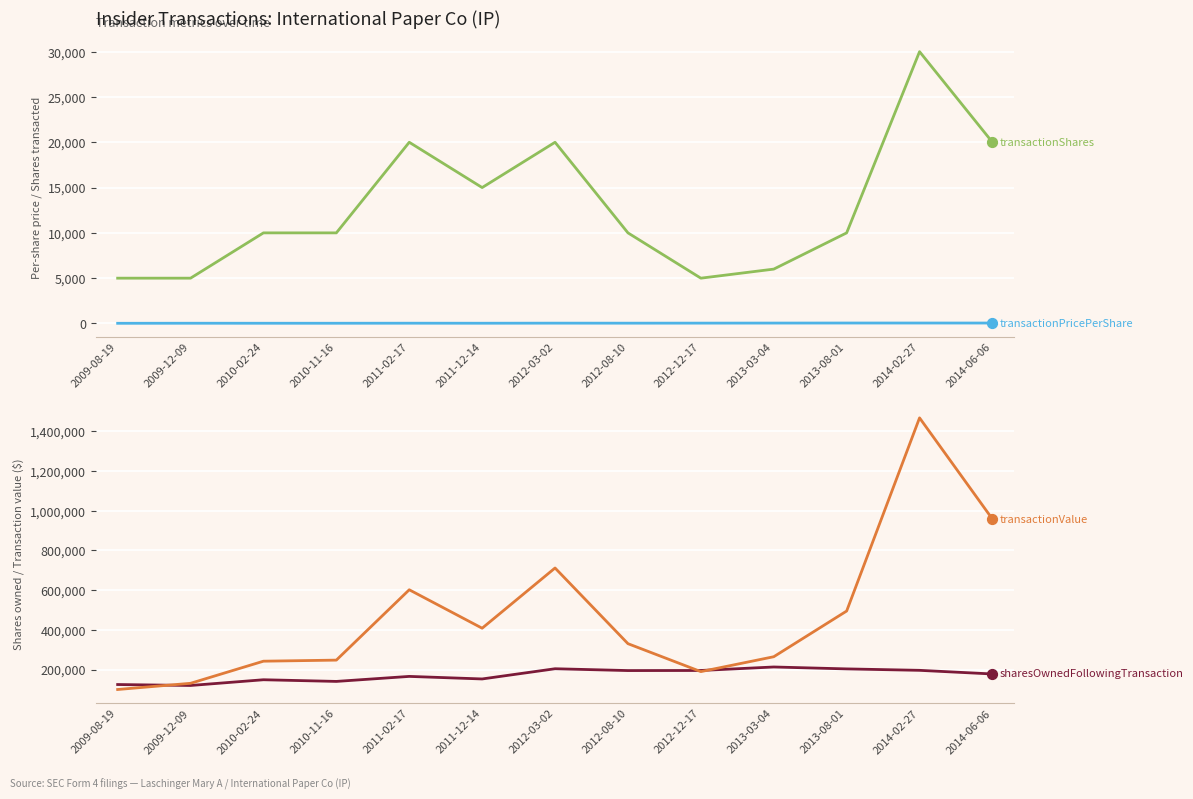

Which series contains the highest Y value?

transactionValue